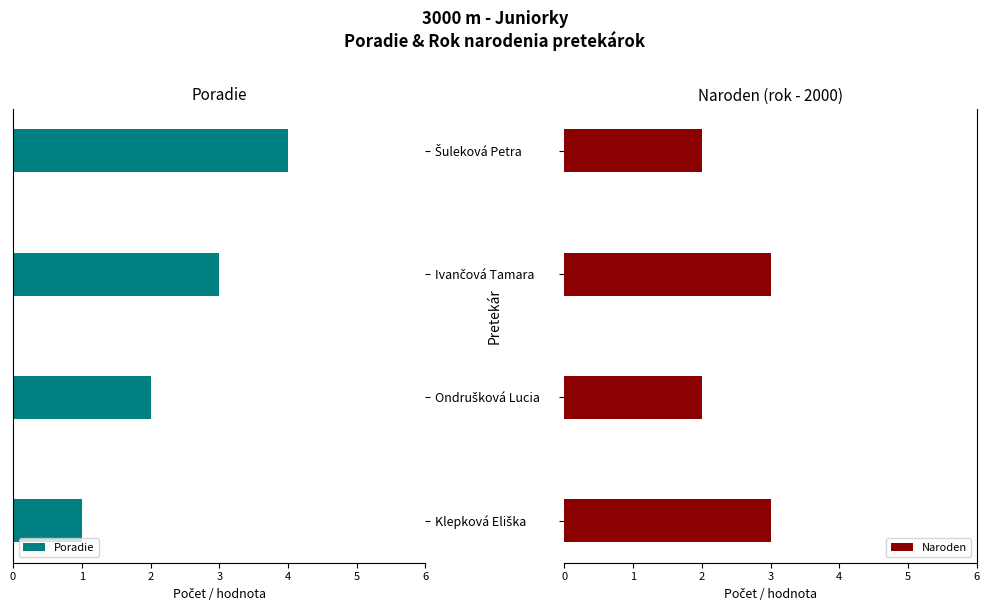

Rank the categories by Poradie value from highest to lowest.

0, 1, 2, 3